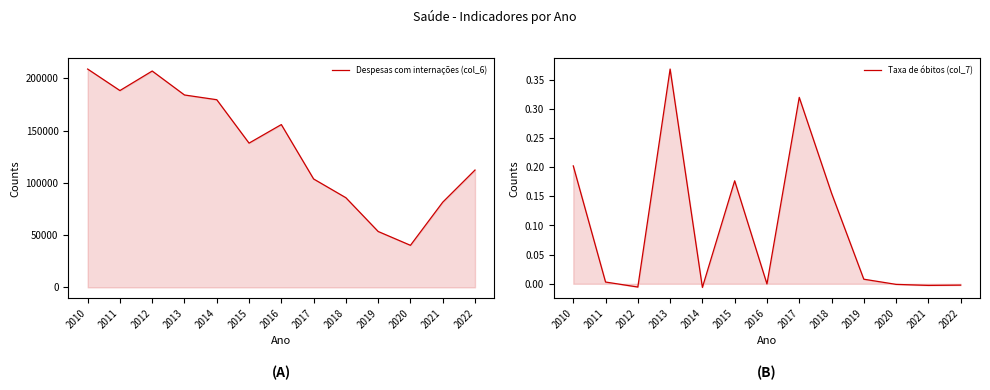

The Taxa de óbitos (col_7) series shows -0.0 at 2012. True or false?

True